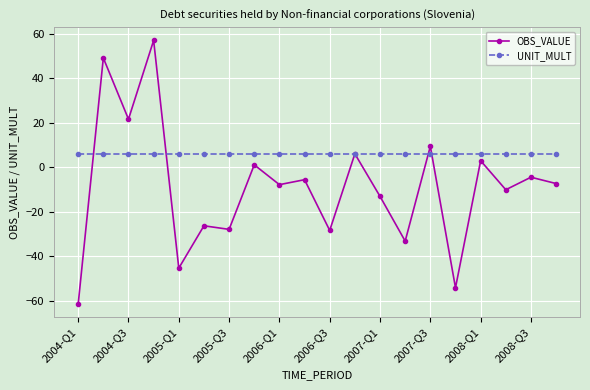

Which series has the largest range (max minus min)?

OBS_VALUE